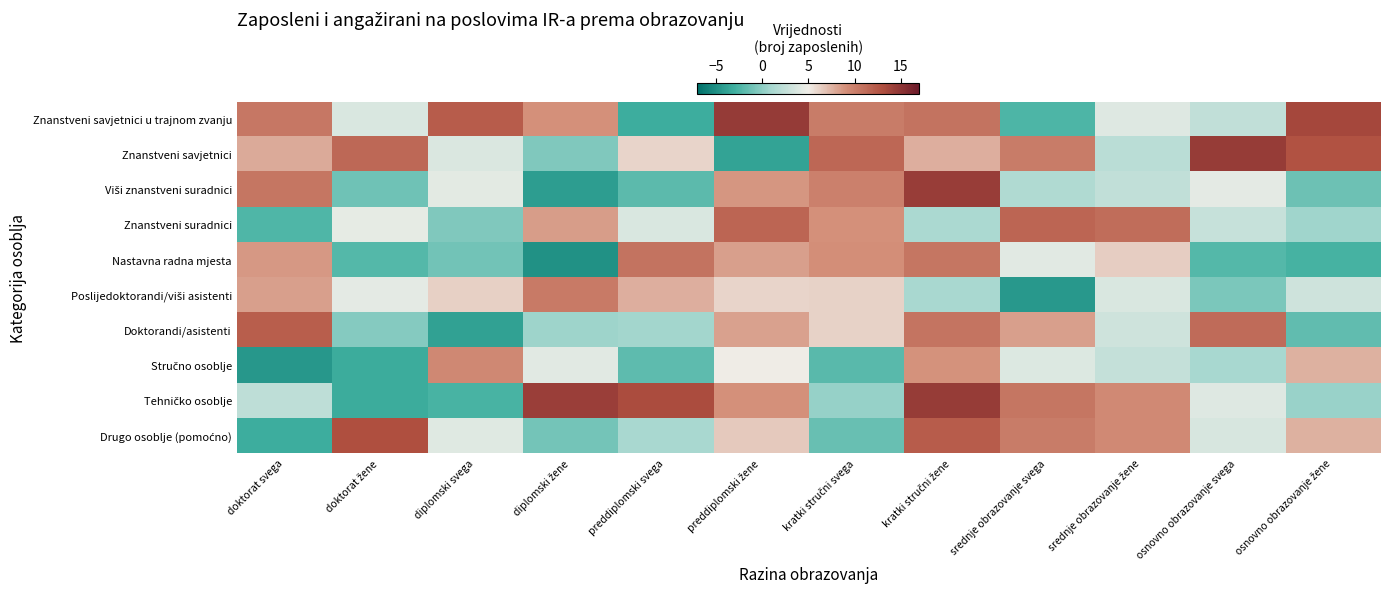

List the series in order of their peak value, highest first.

Znanstveni savjetnici u trajnom zvanju, Znanstveni savjetnici, Tehničko osoblje, Viši znanstveni suradnici, Drugo osoblje (pomoćno), Doktorandi/asistenti, Znanstveni suradnici, Nastavna radna mjesta, Poslijedoktorandi/viši asistenti, Stručno osoblje